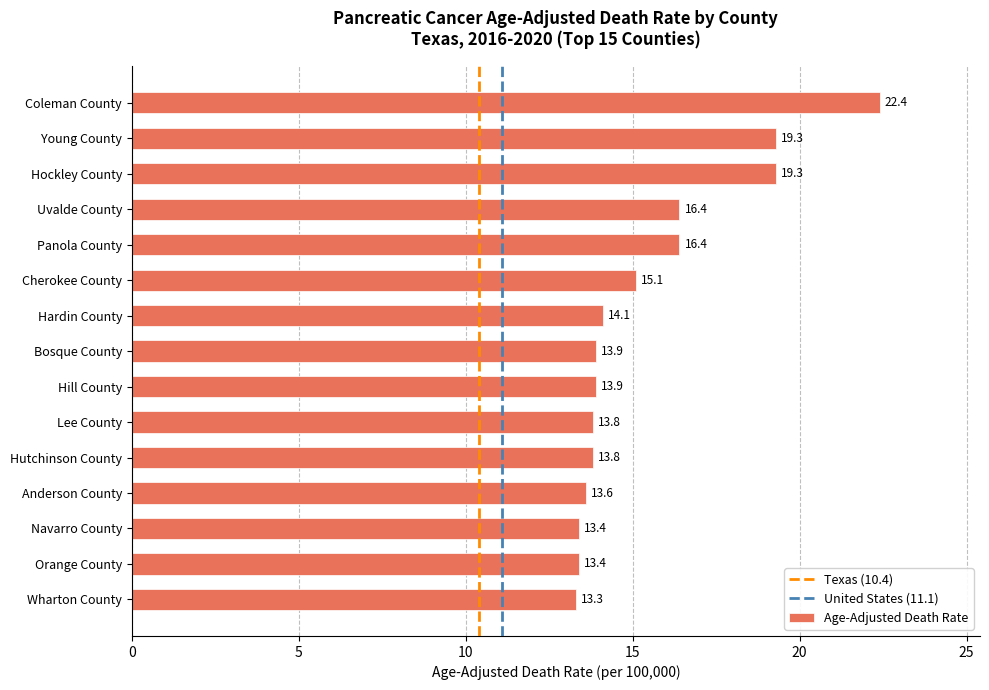

How many bars are there in total?

15